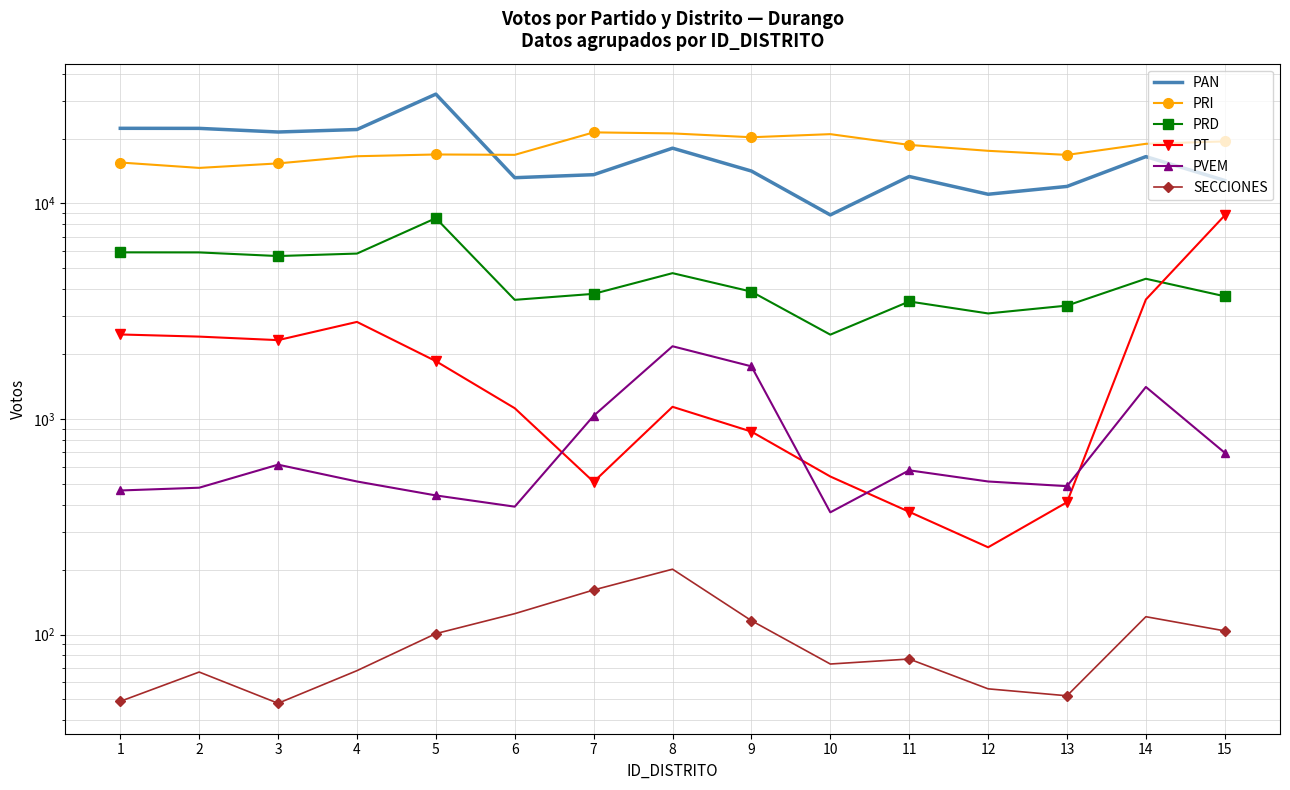

What is the difference between the SECCIONES values at 13 and 11?

25